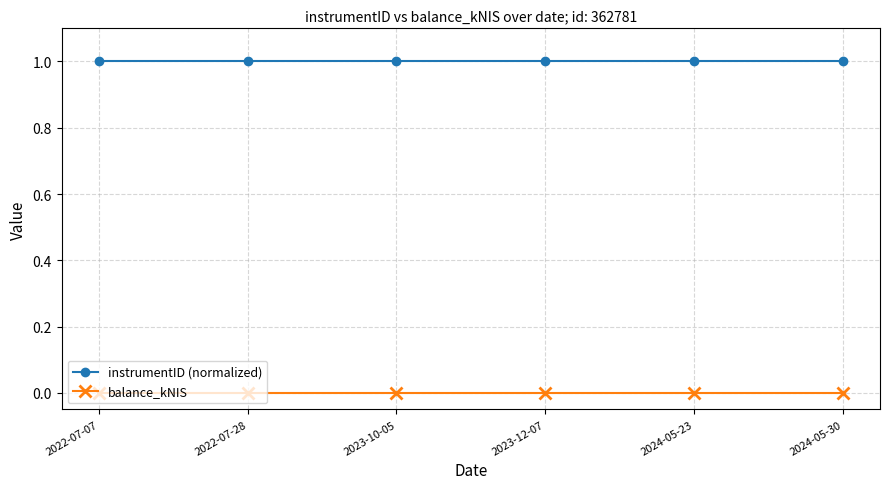

Is it true that balance_kNIS equals 0 at 2022-07-07?

True